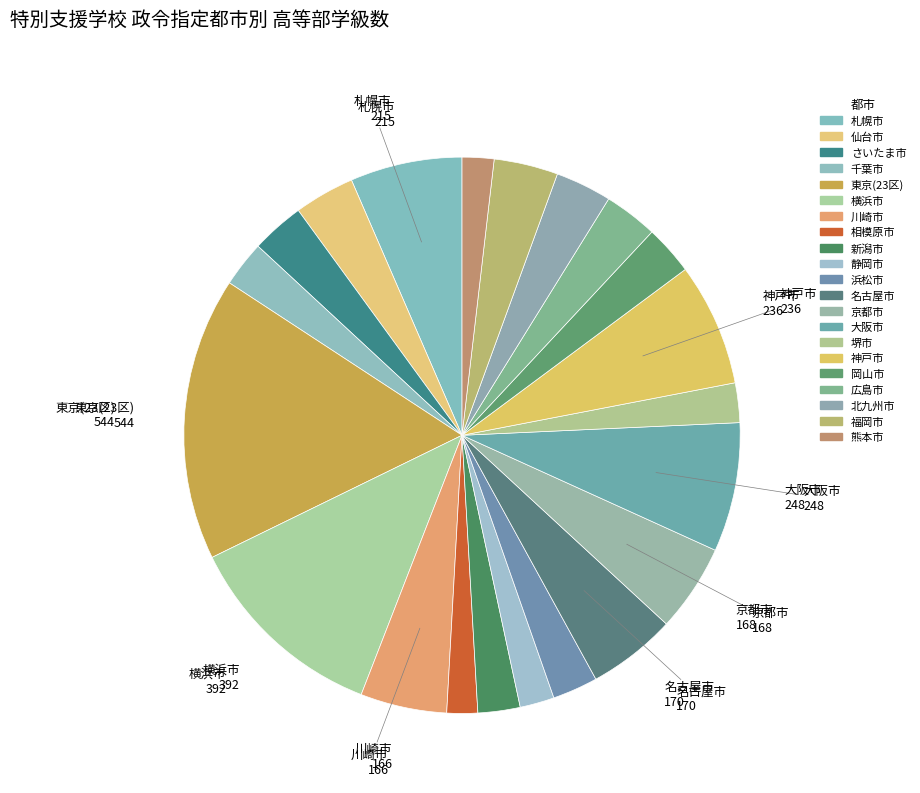

The 岡山市 slice represents 3% of the pie. True or false?

True